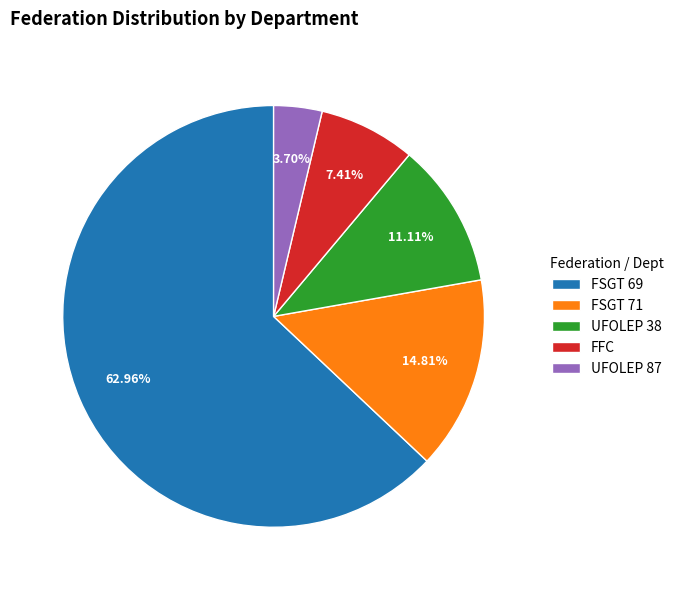

To the nearest percent, what percentage of the pie is FSGT 71?

15%